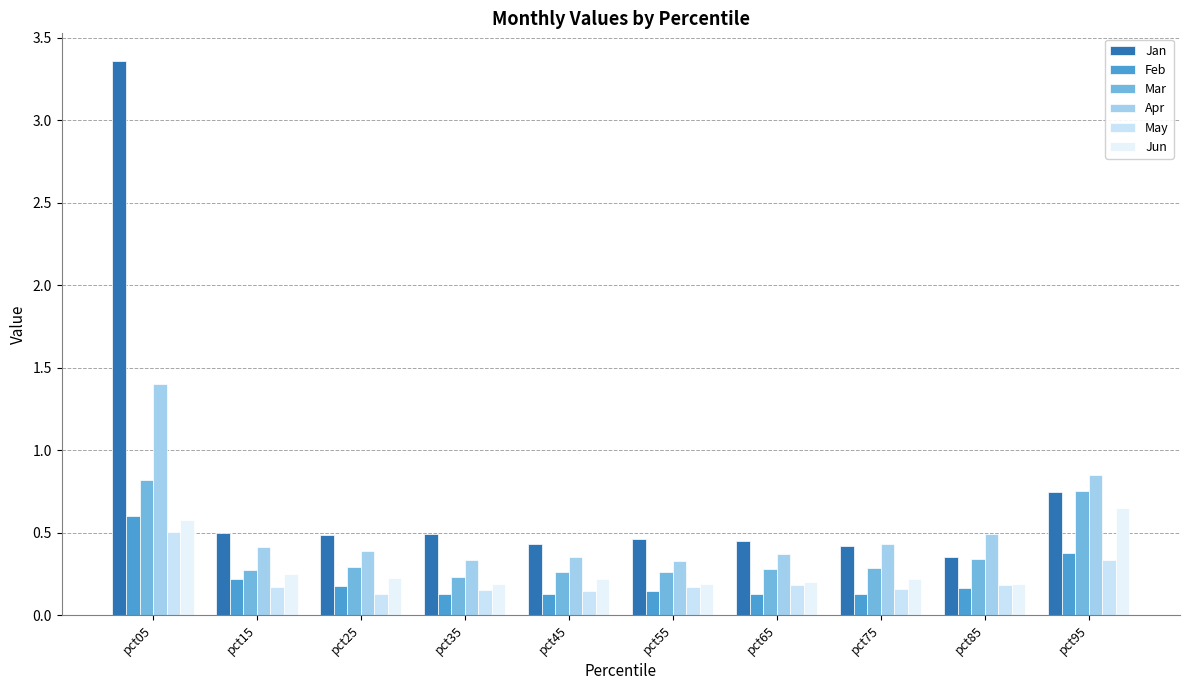

Reading left to right, extract all data points from this chart.

Jan: pct05=3.4	pct15=0.5	pct25=0.5	pct35=0.5	pct45=0.4	pct55=0.5	pct65=0.4	pct75=0.4	pct85=0.4	pct95=0.7
Feb: pct05=0.6	pct15=0.2	pct25=0.2	pct35=0.1	pct45=0.1	pct55=0.1	pct65=0.1	pct75=0.1	pct85=0.2	pct95=0.4
Mar: pct05=0.8	pct15=0.3	pct25=0.3	pct35=0.2	pct45=0.3	pct55=0.3	pct65=0.3	pct75=0.3	pct85=0.3	pct95=0.8
Apr: pct05=1.4	pct15=0.4	pct25=0.4	pct35=0.3	pct45=0.4	pct55=0.3	pct65=0.4	pct75=0.4	pct85=0.5	pct95=0.8
May: pct05=0.5	pct15=0.2	pct25=0.1	pct35=0.2	pct45=0.1	pct55=0.2	pct65=0.2	pct75=0.2	pct85=0.2	pct95=0.3
Jun: pct05=0.6	pct15=0.3	pct25=0.2	pct35=0.2	pct45=0.2	pct55=0.2	pct65=0.2	pct75=0.2	pct85=0.2	pct95=0.7